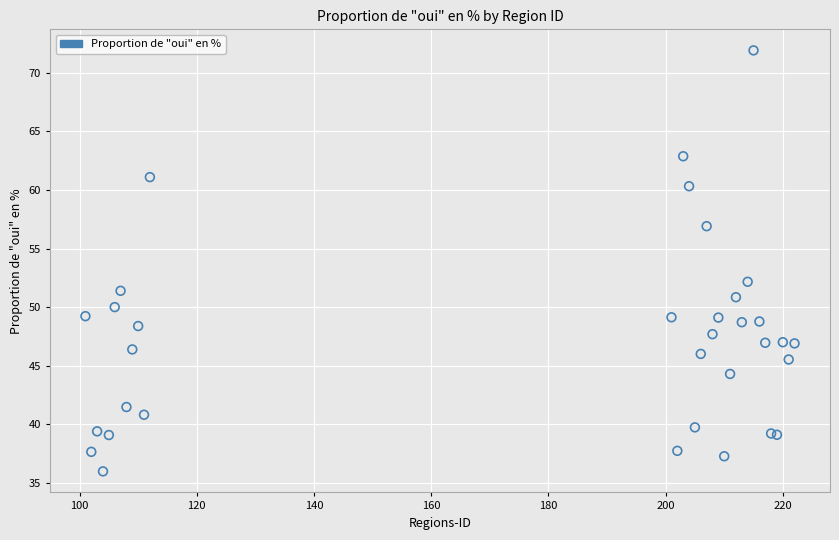

What Y value in the scatter plot is closest to 53?

52.2